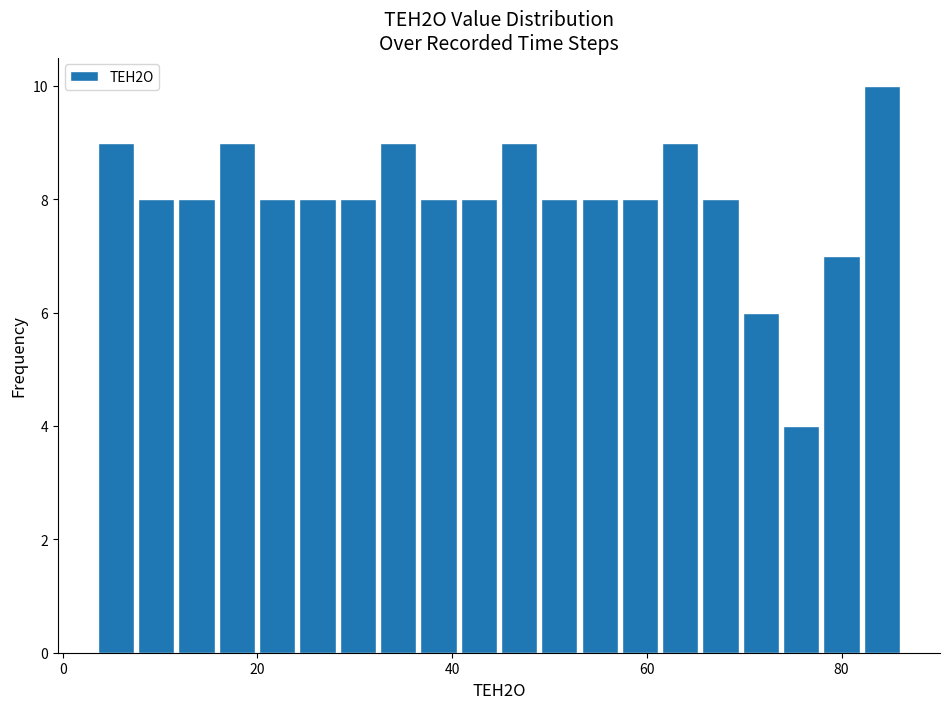

Around what value on the x-axis is the tallest bar? Give the approximate position of its centre, as read against the axis.

84